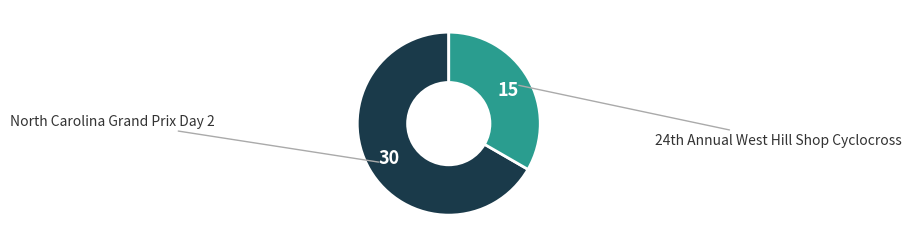

The North Carolina Grand Prix Day 2 slice represents 80% of the pie. True or false?

False